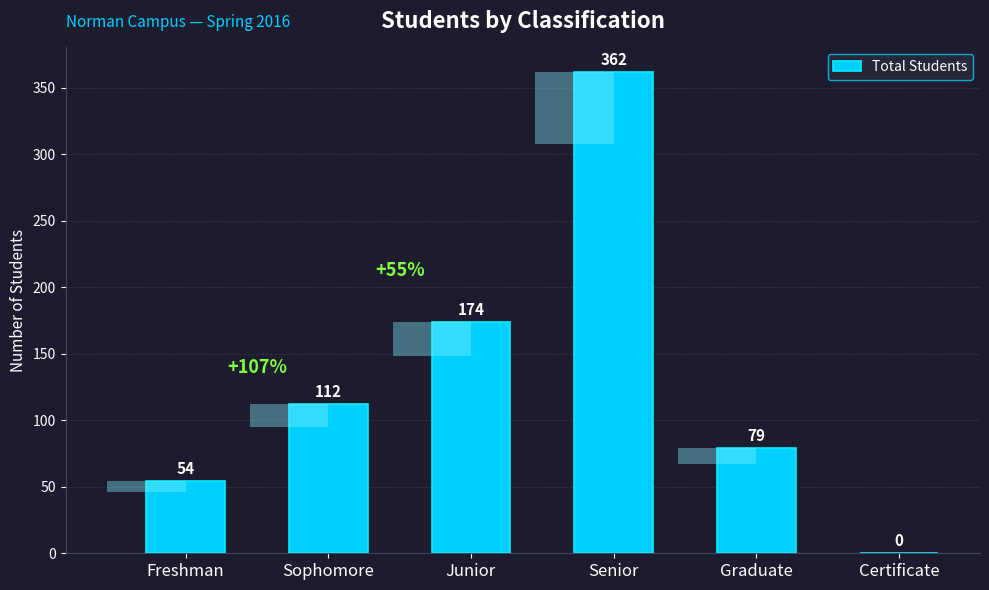

Is it true that the value at Junior is 116?

False